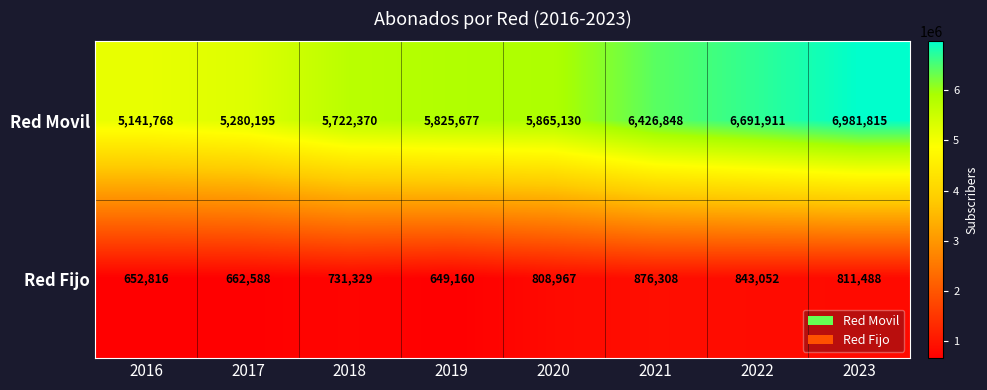

List the series in order of their overall mean, highest first.

Red Movil, Red Fijo